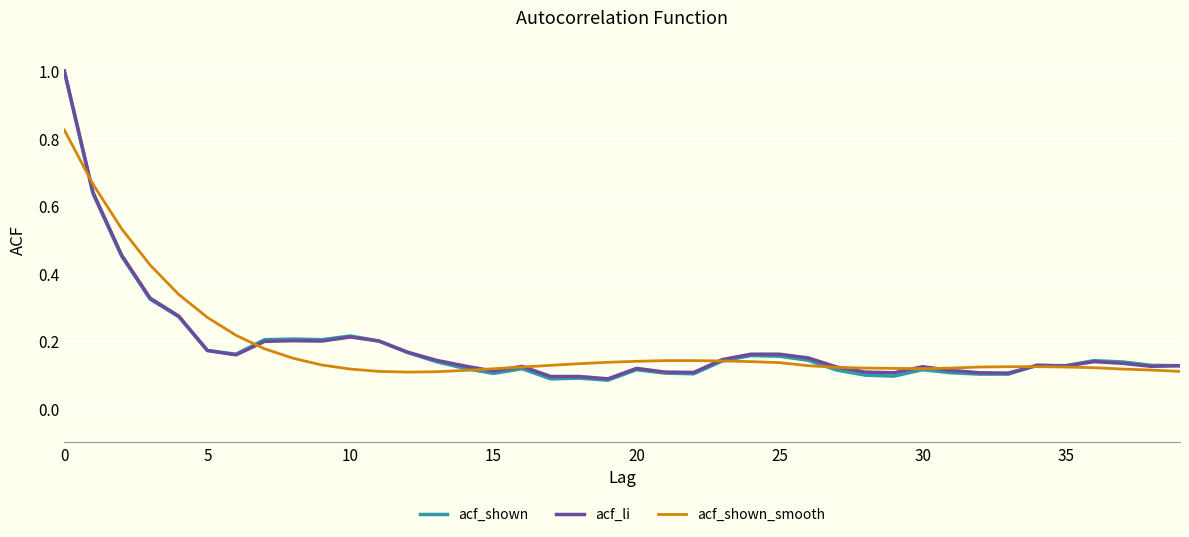

What is the maximum value shown in the chart?

1.0